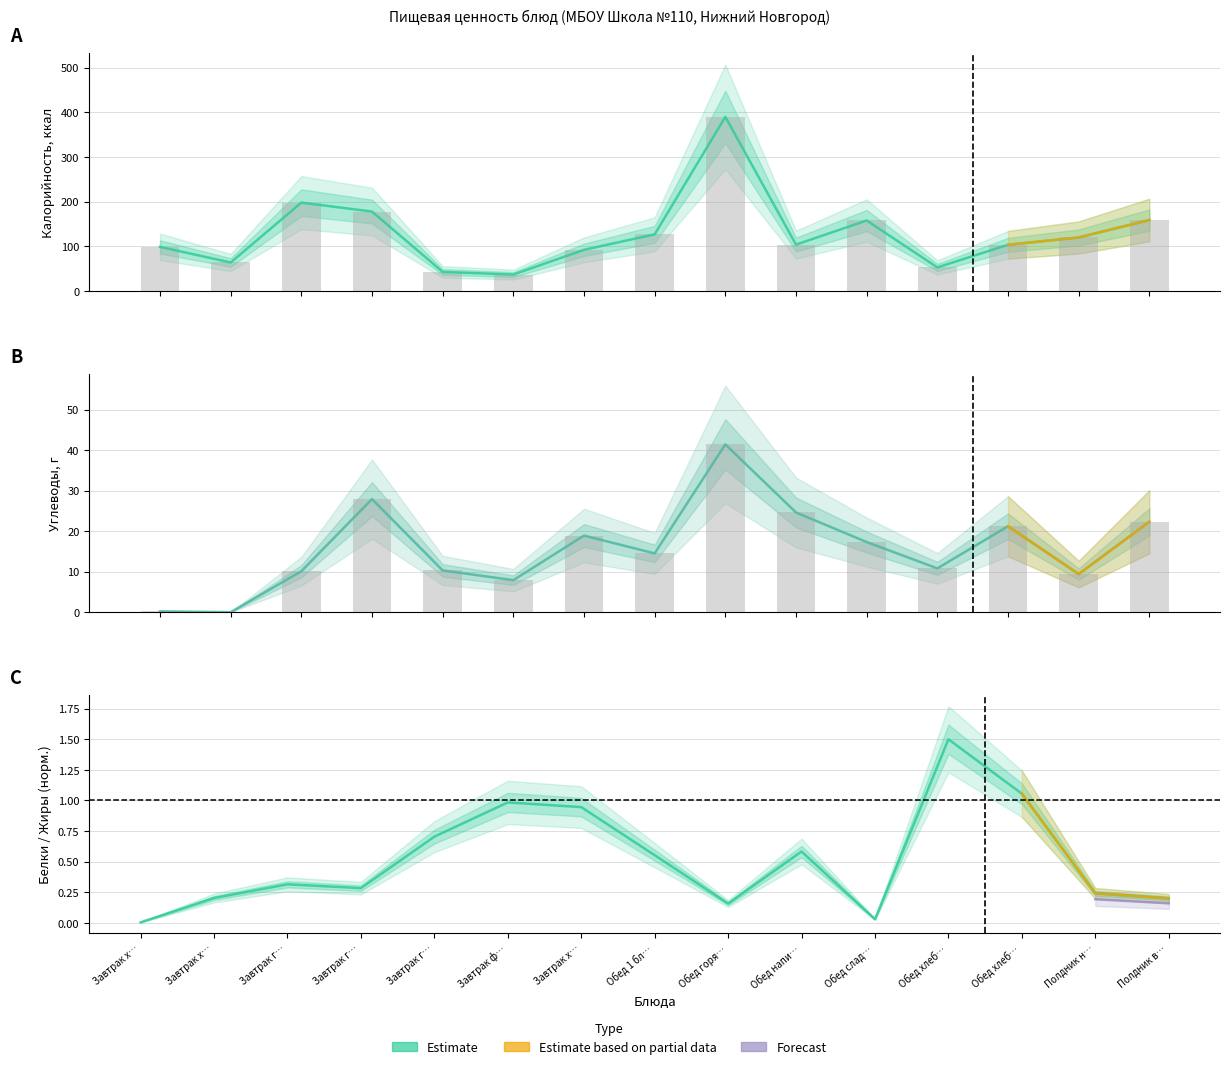

Which category has the lowest value in the Калорийность series?

Завтрак фрукт